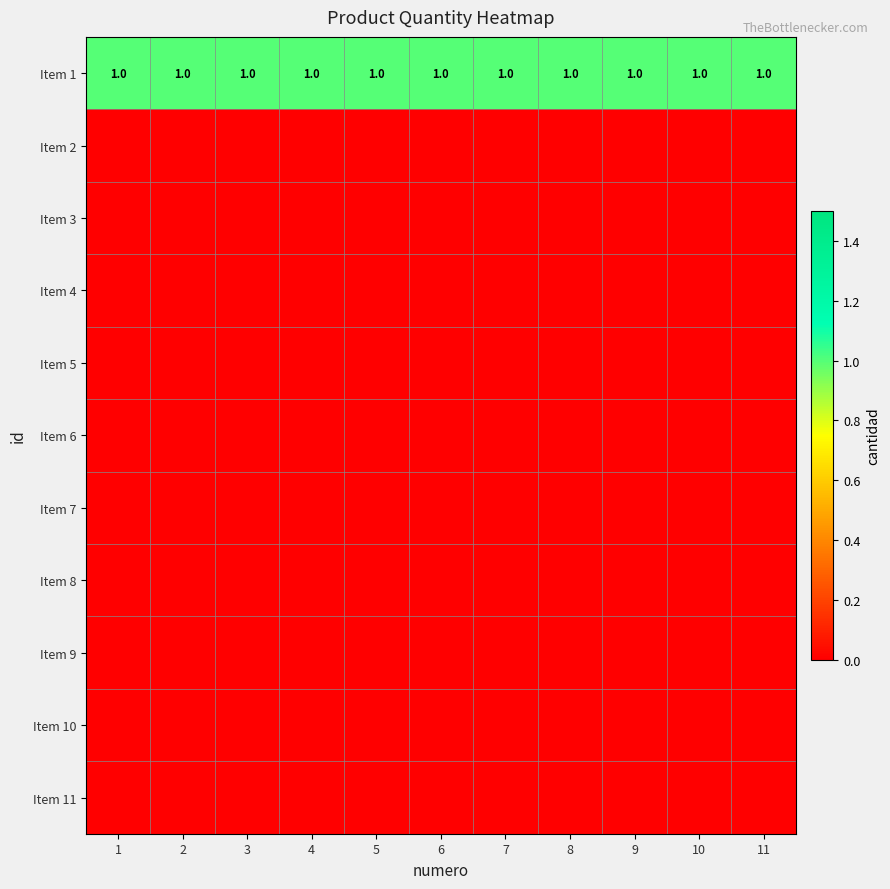

Rank the series by their maximum value, from highest to lowest.

Item 1, Item 2, Item 3, Item 4, Item 5, Item 6, Item 7, Item 8, Item 9, Item 10, Item 11